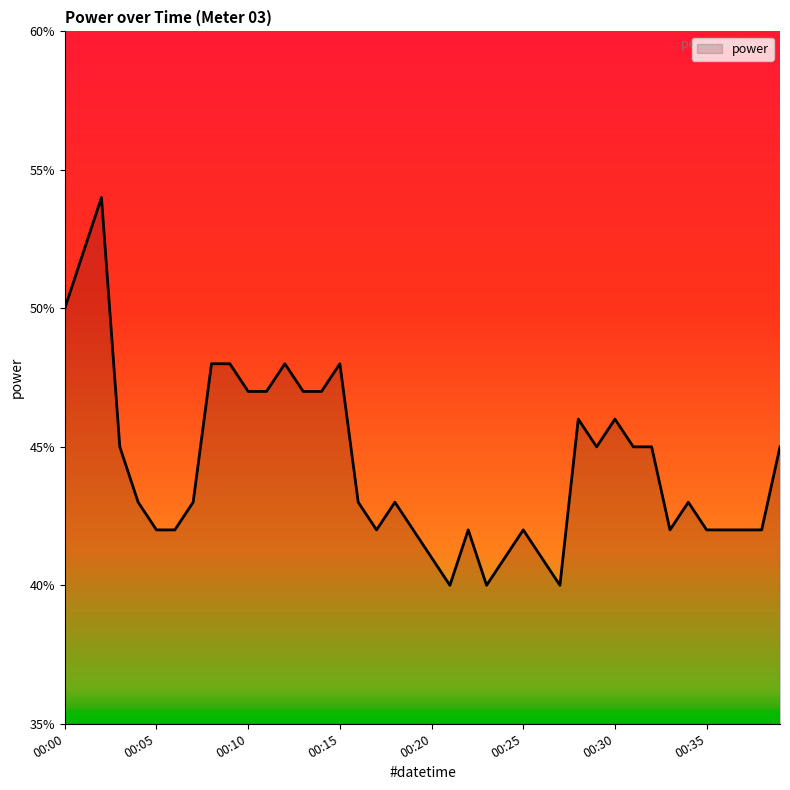

How many interior local valleys (lower than both neighbors) does the data have?

6